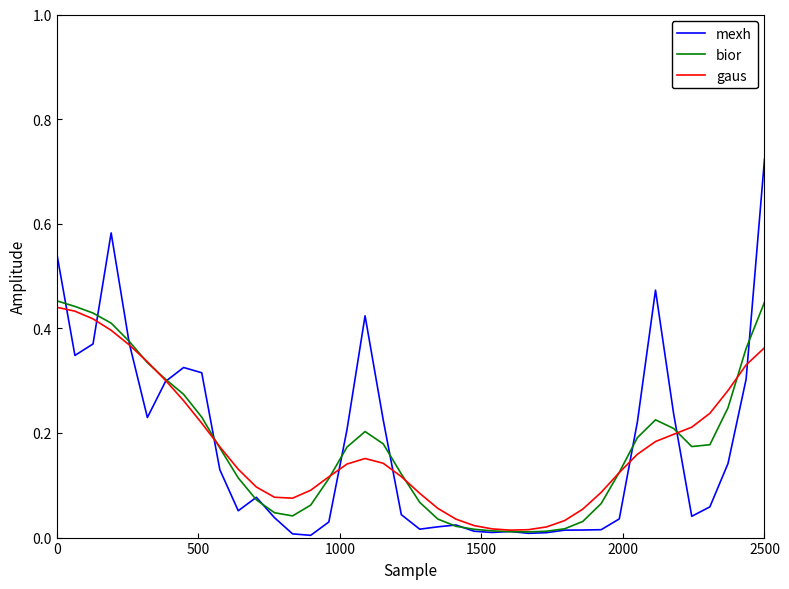

Which series has the widest spread of values?

mexh